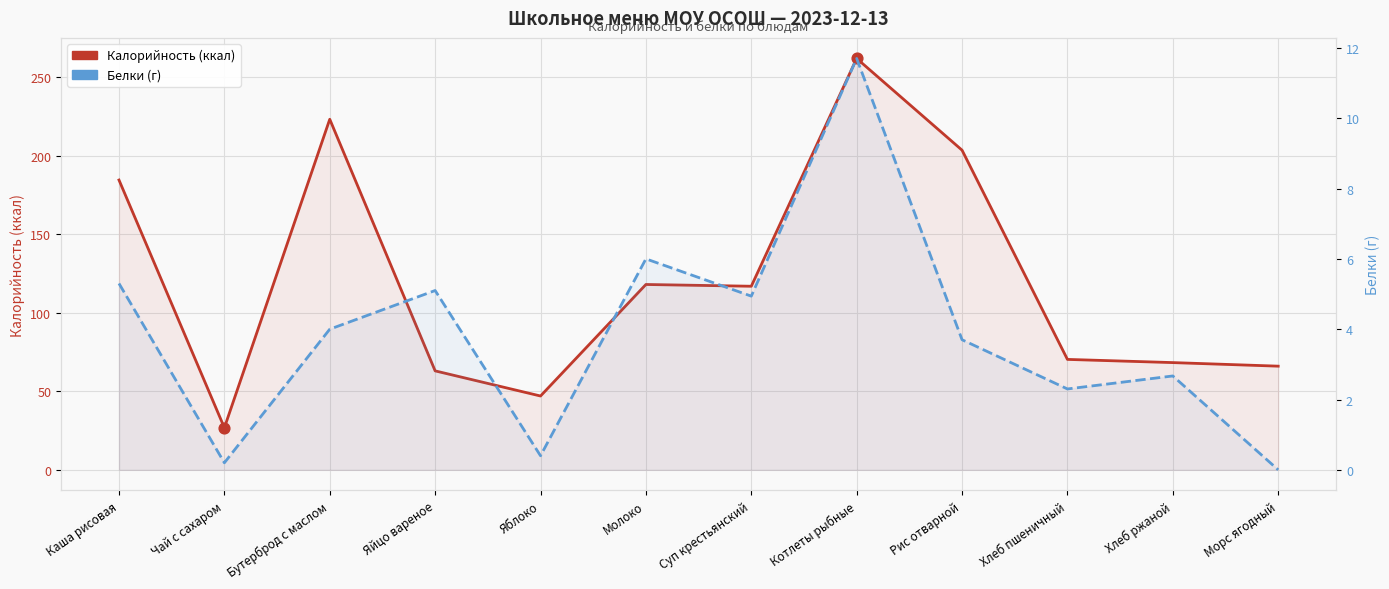

Which series reaches the maximum Y coordinate?

Калорийность